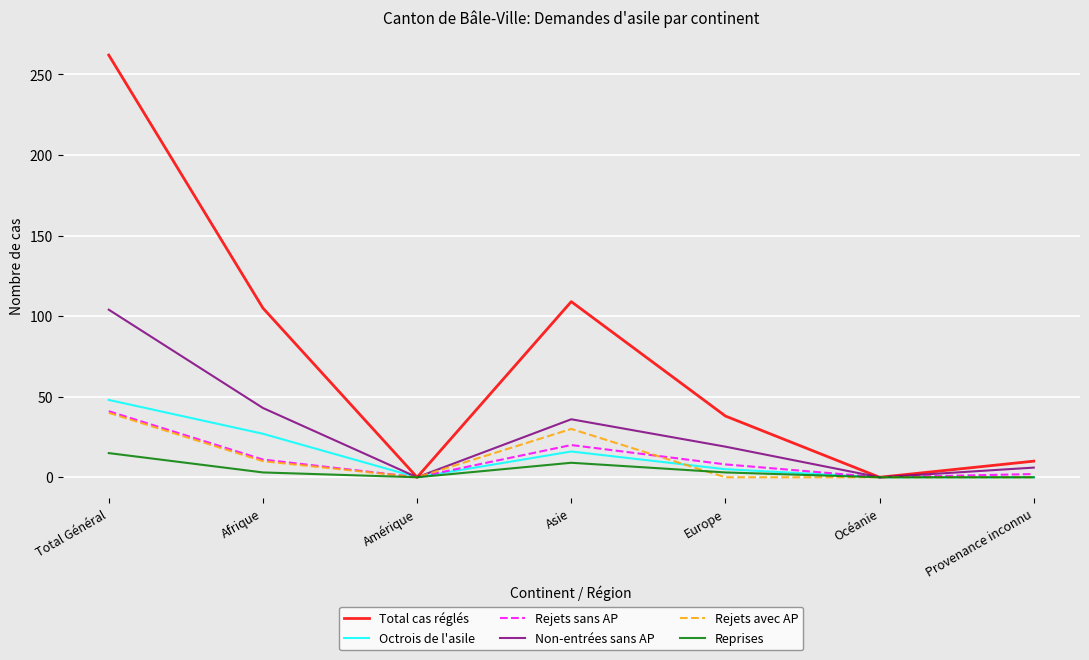

What is the maximum value for Reprises?

15